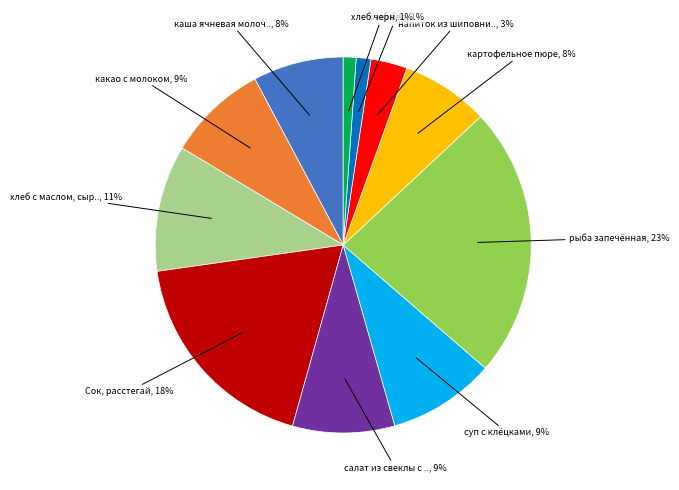

Does any single category account for the majority?

No